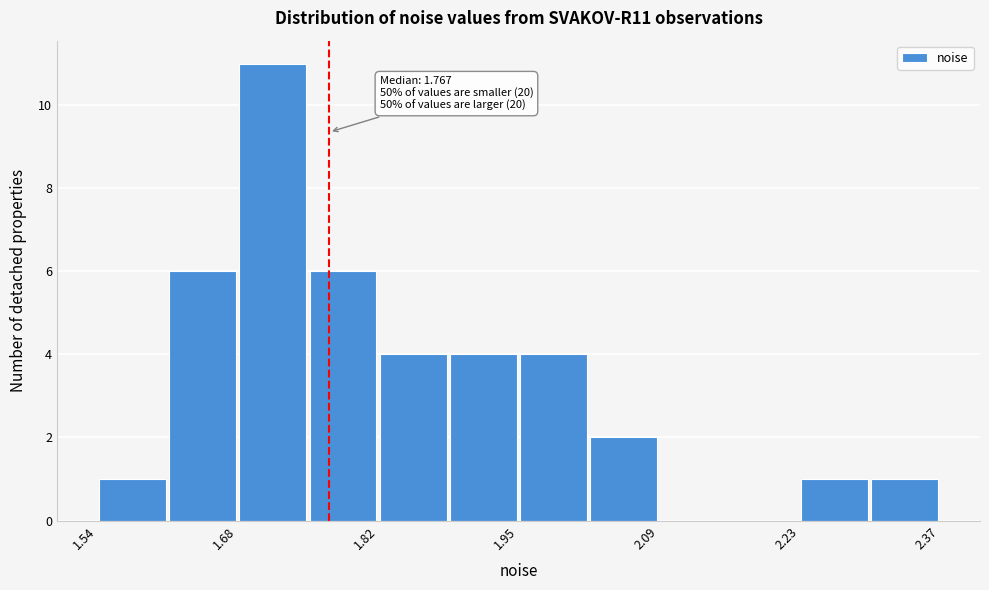

Around what value on the x-axis is the tallest bar? Give the approximate position of its centre, as read against the axis.

1.72